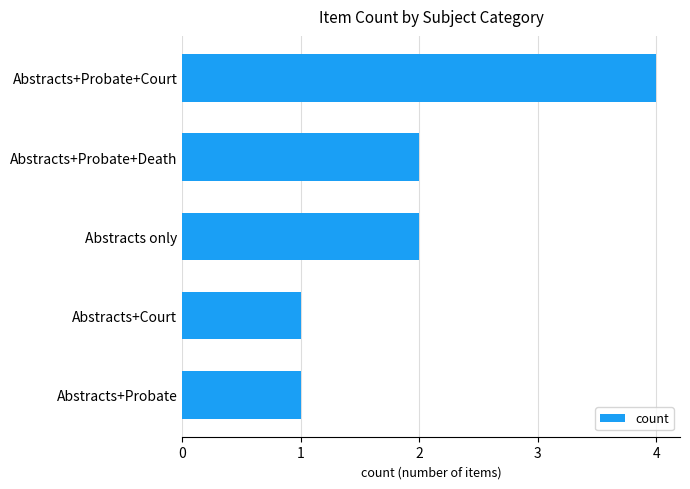

What is the change in value from Abstracts+Probate to Abstracts+Probate+Death?

+1